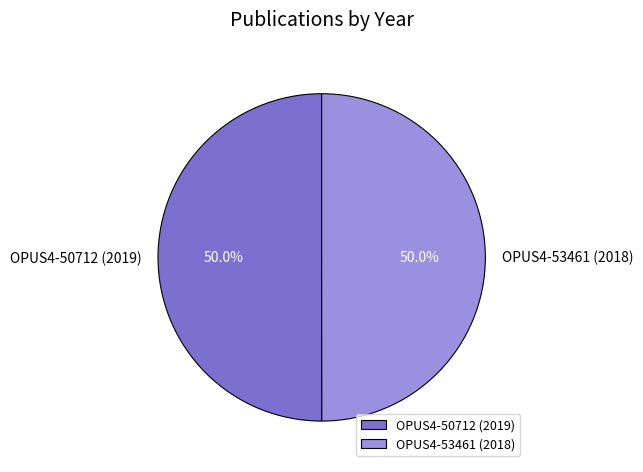

What percentage is NOT represented by OPUS4-53461 (2018)?

50.0%